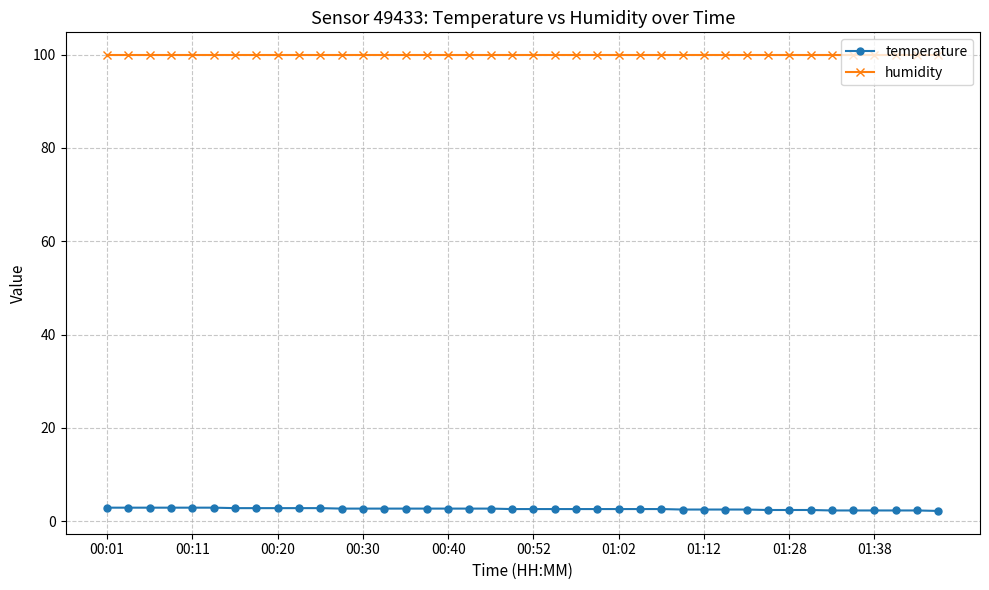

Rank the series by their maximum value, from highest to lowest.

humidity, temperature